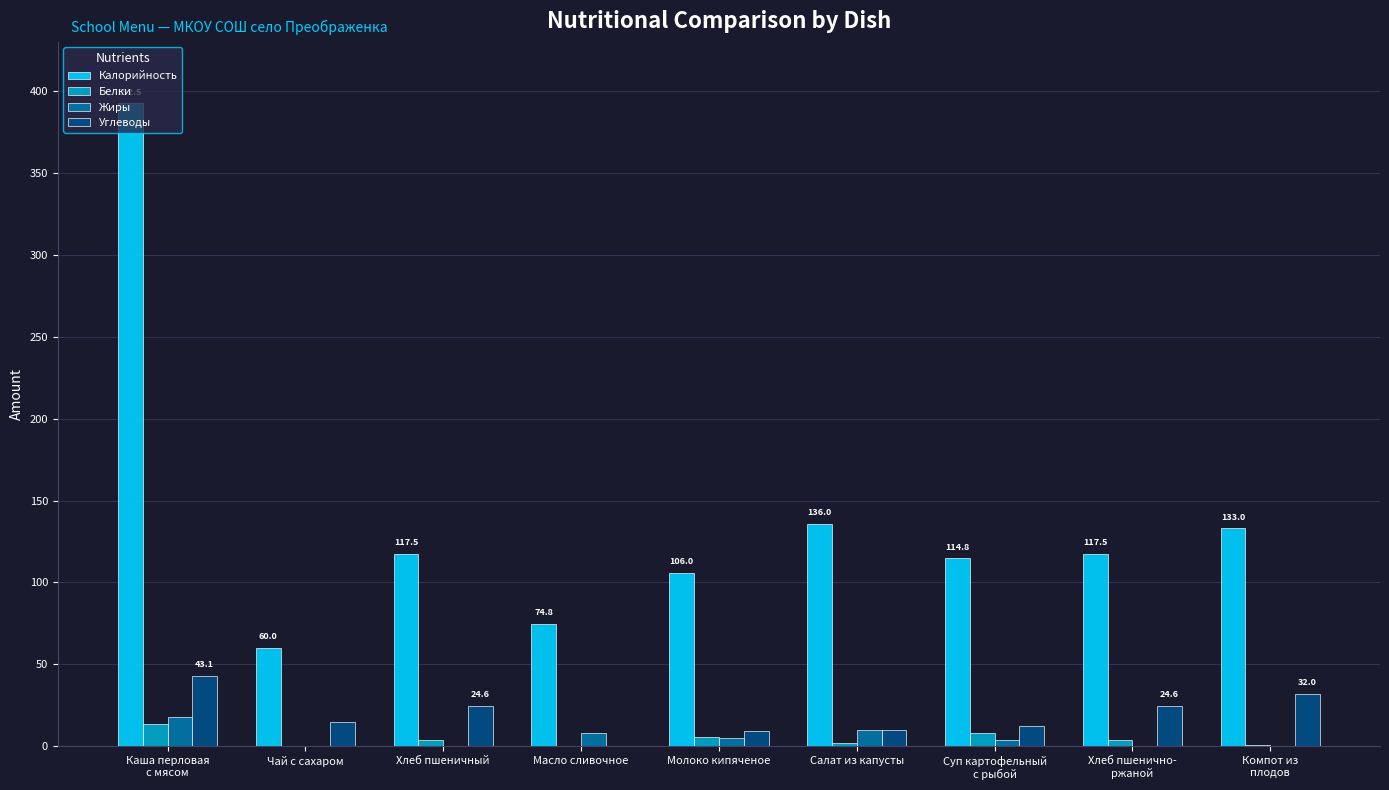

What is the sum of all Белки values?

38.1